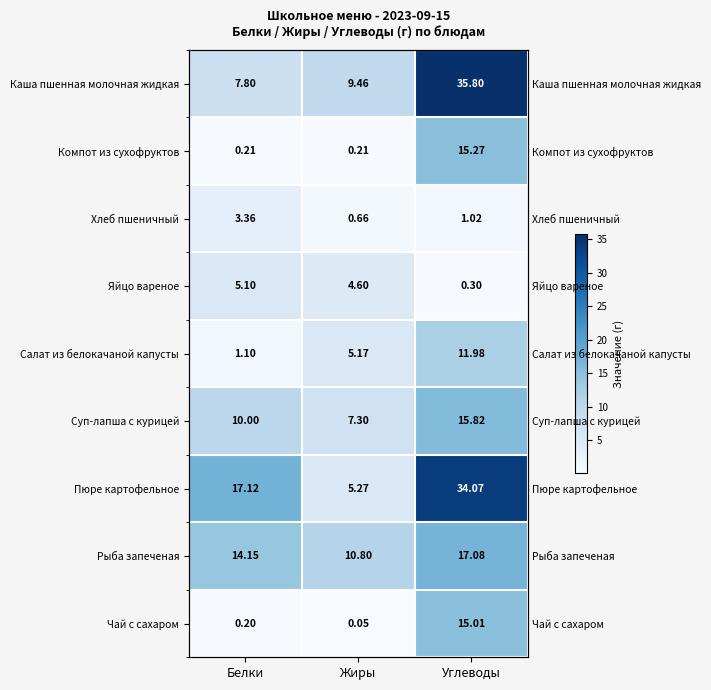

Is the value of Компот из сухофруктов at Жиры greater than the value of Суп-лапша с курицей at Жиры?

No